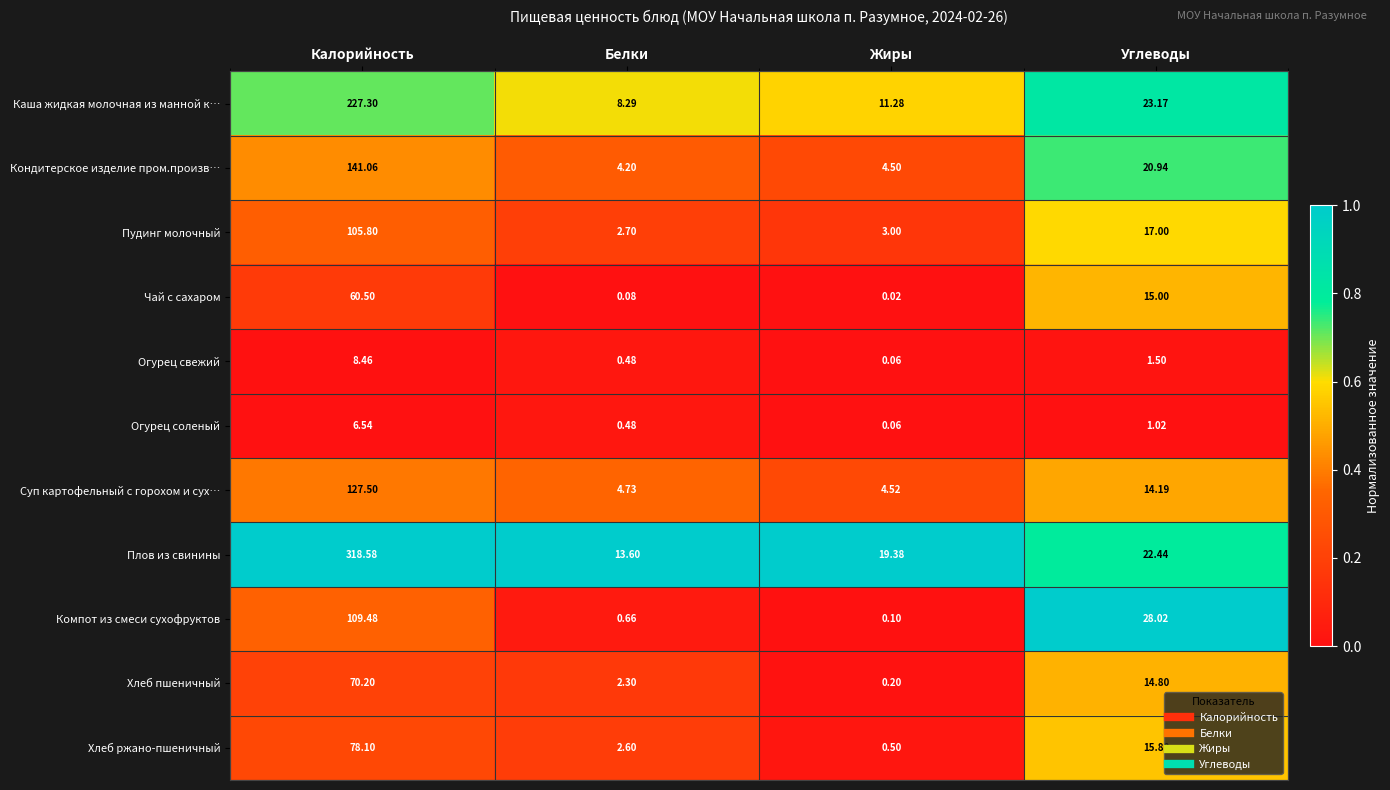

Which category has the highest value in the Пудинг молочный series?

Калорийность